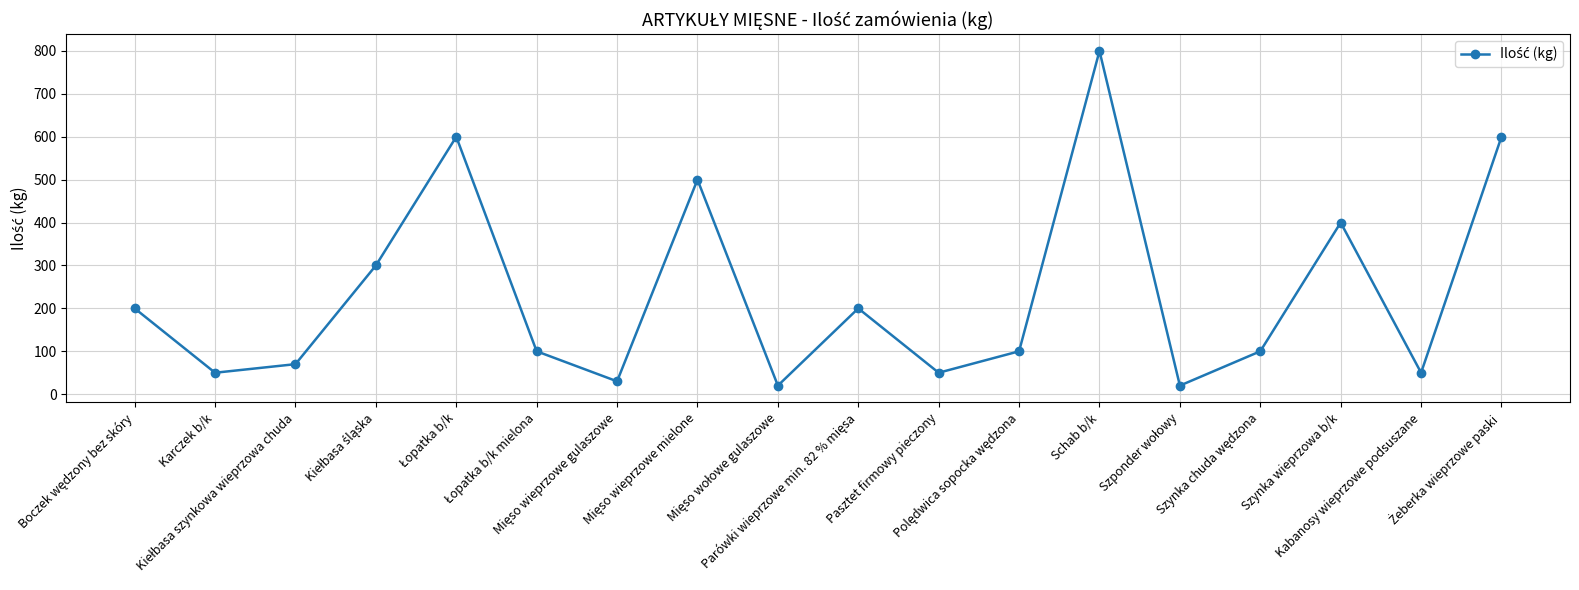

How many points are lower than both their immediate neighbors (excluding endpoints)?

6